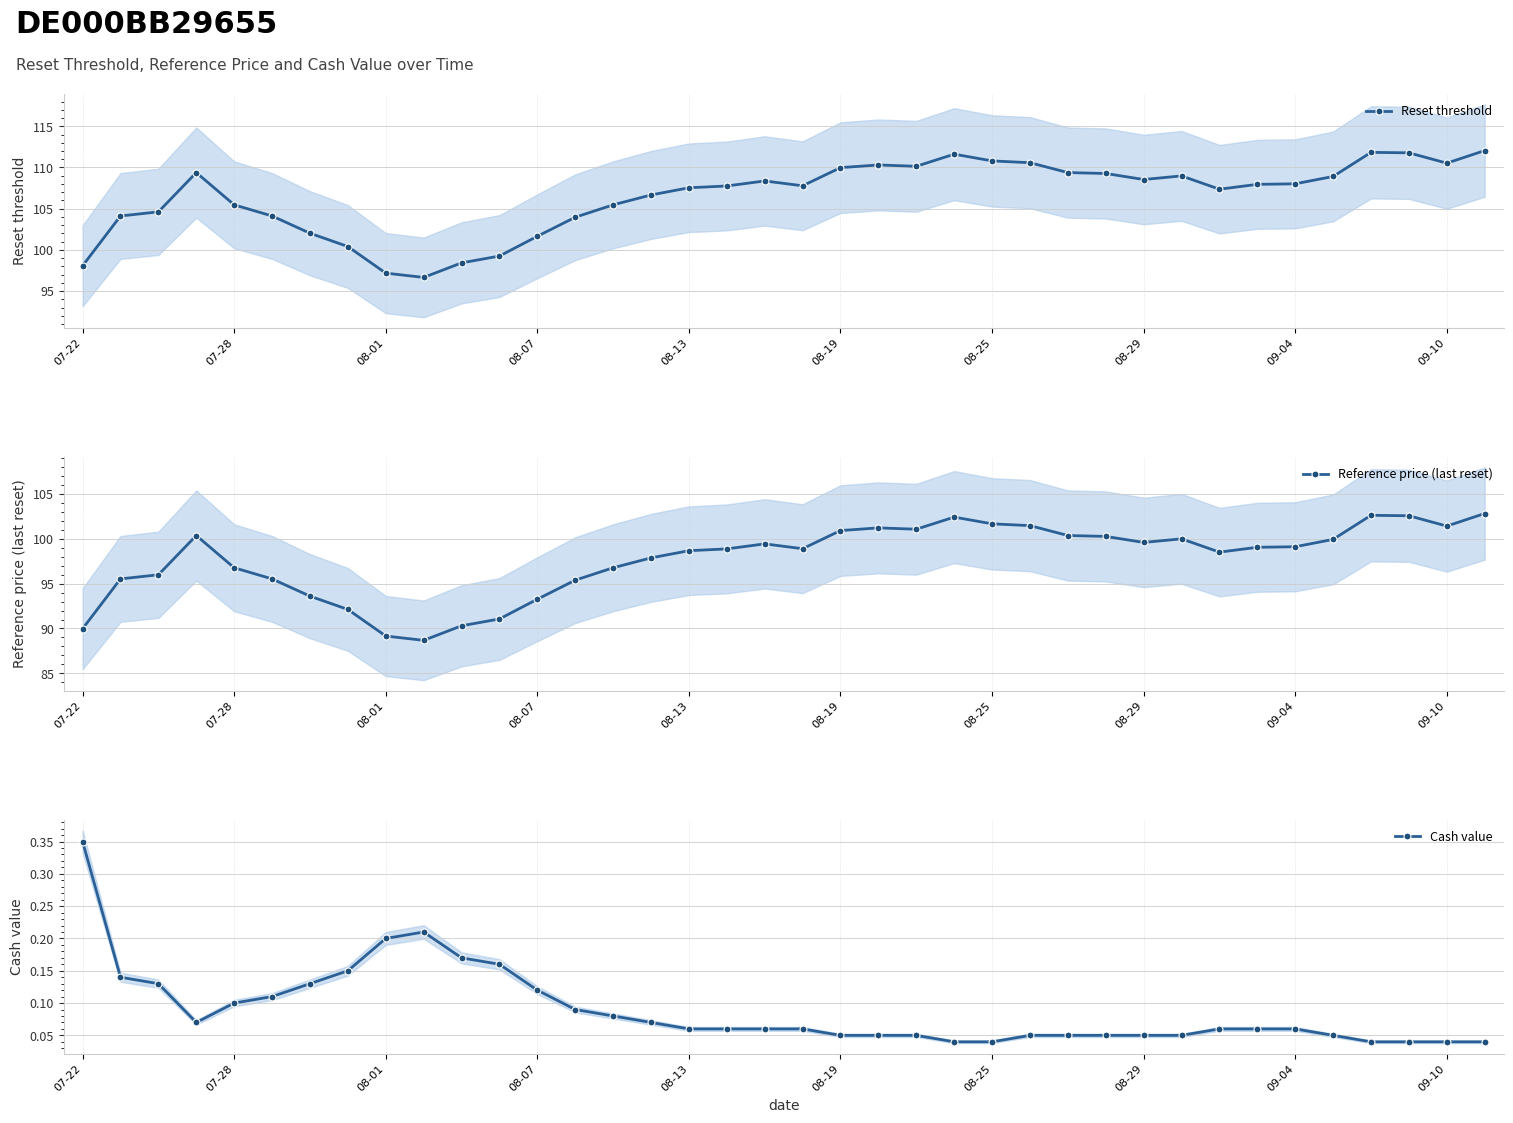

What is the difference between the second highest and minimum values in the Reset threshold series?

15.2